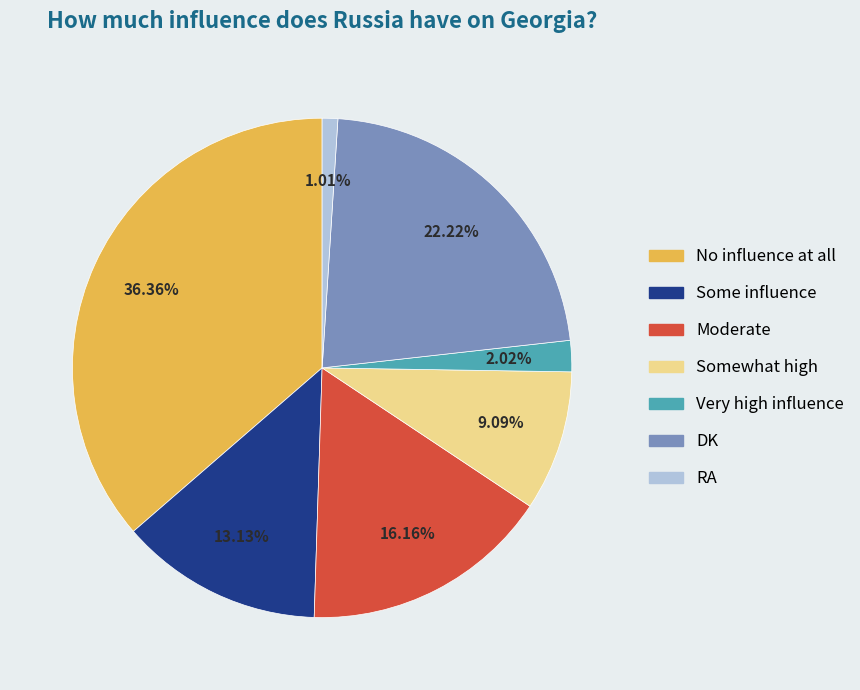

Combined, what portion of the pie is Very high influence and DK?

24.2%